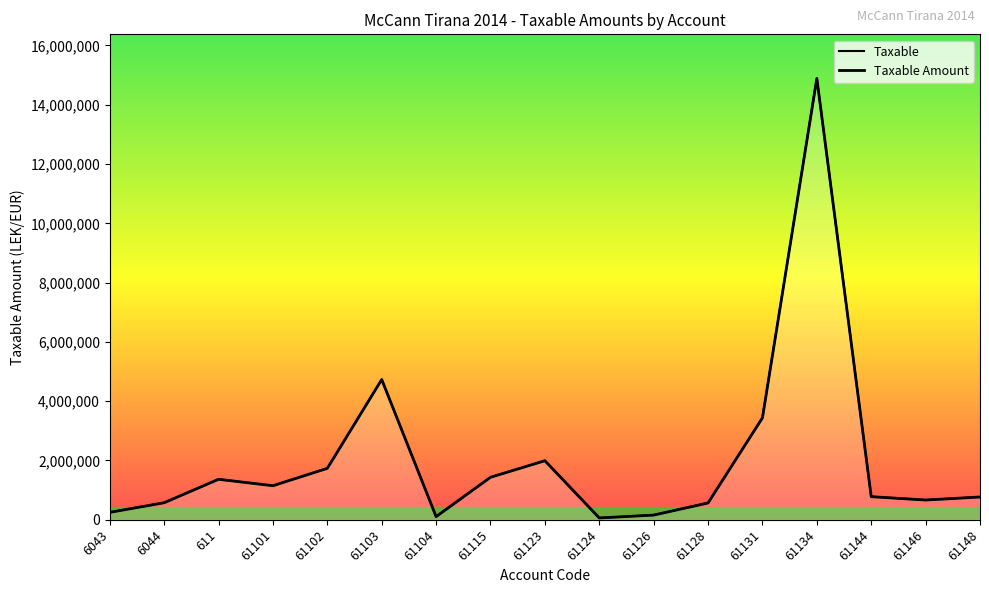

True or false: Taxable Amount has more than 0 points higher than both neighbors.

True